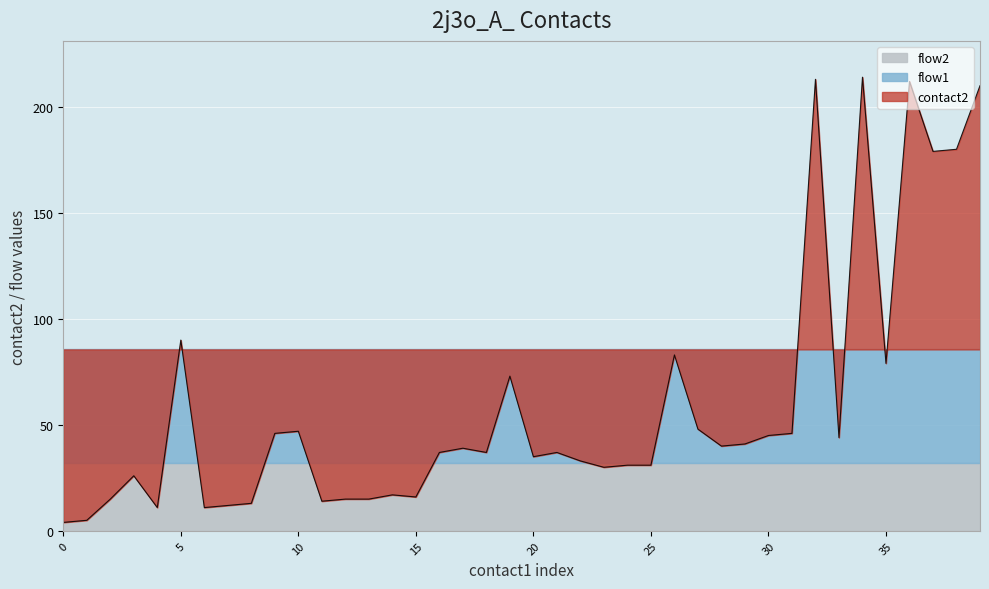

True or false: contact2 and flow2 cross at least once.

False